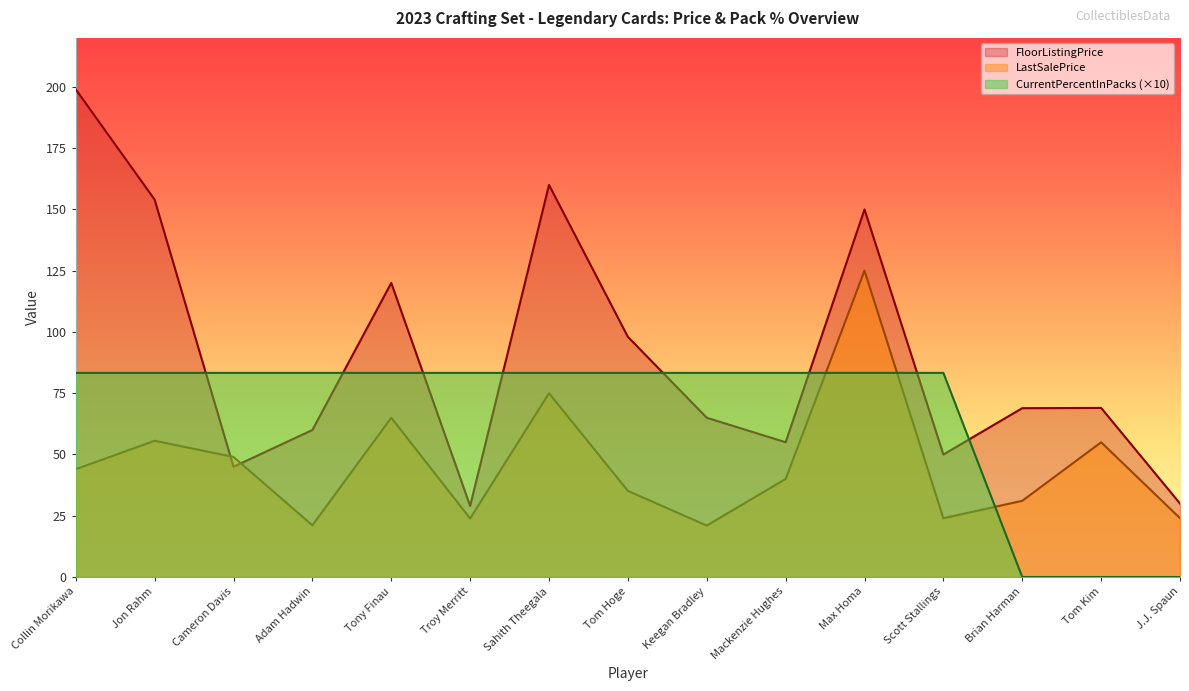

What is the label of the 8th point from the right?

Tom Hoge